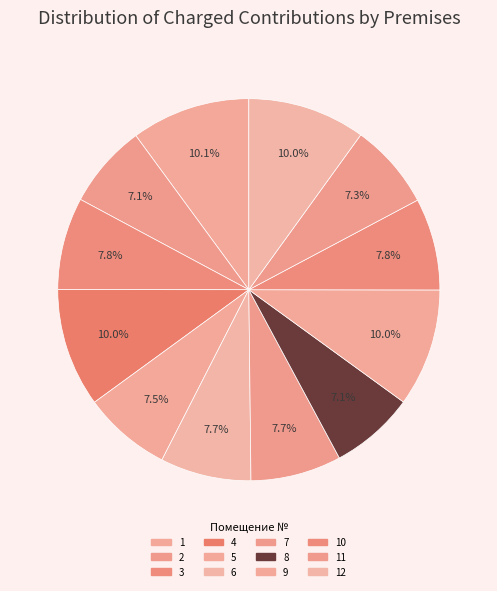

What is the smallest slice in the pie chart?

2